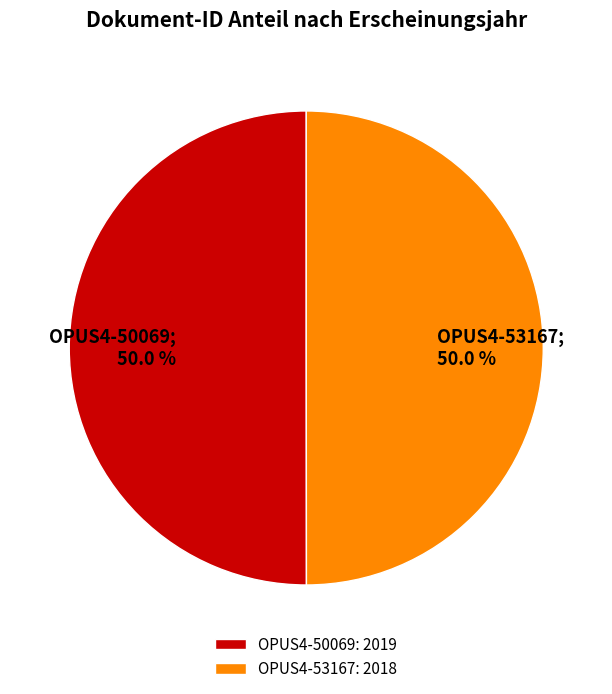

Is it true that OPUS4-53167 is 42% of the pie?

False